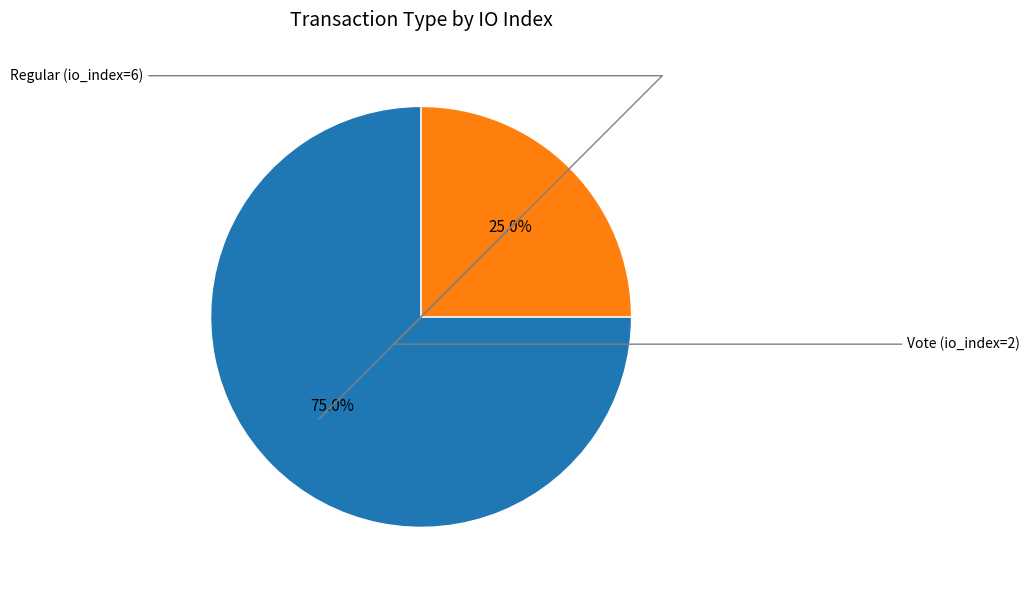

Does any single category account for the majority?

Yes